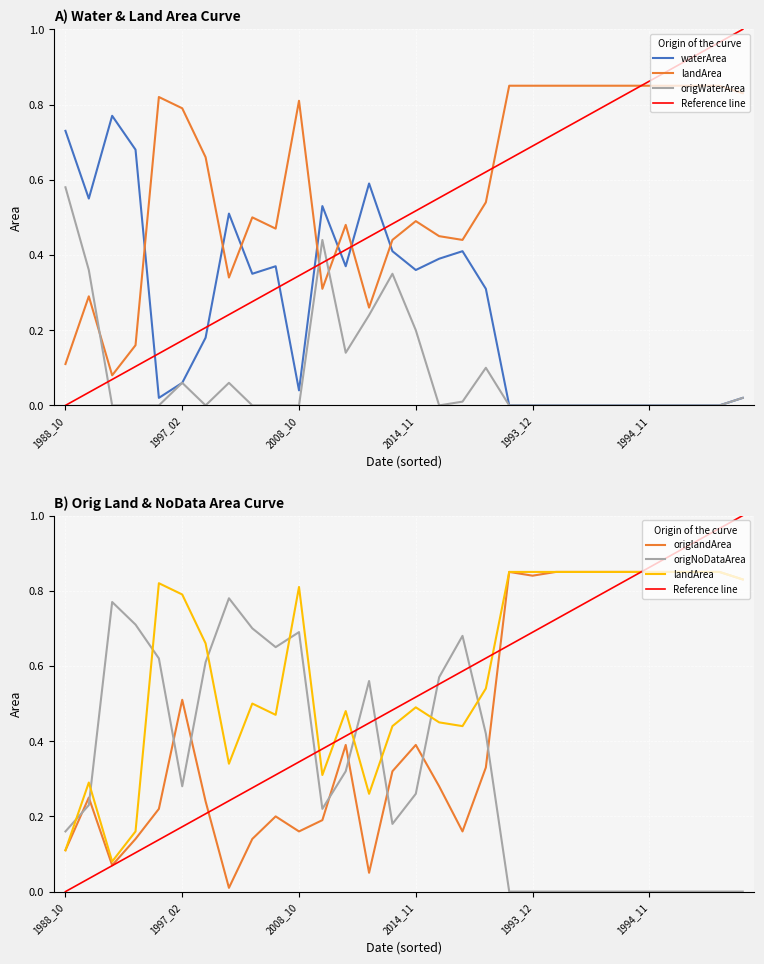

Reading right to left, extract all data points from this chart.

waterArea: 0.0	0.0	0.0	0.0	0.0	0.0	0.0	0.0	0.0	0.0	0.0	0.3	0.4	0.4	0.4	0.4	0.6	0.4	0.5	0.0	0.4	0.3	0.5	0.2	0.1	0.0	0.7	0.8	0.6	0.7
landArea: 0.8	0.8	0.8	0.8	0.8	0.8	0.8	0.8	0.8	0.8	0.8	0.5	0.4	0.5	0.5	0.4	0.3	0.5	0.3	0.8	0.5	0.5	0.3	0.7	0.8	0.8	0.2	0.1	0.3	0.1
origWaterArea: 0.0	0.0	0.0	0.0	0.0	0.0	0.0	0.0	0.0	0.0	0.0	0.1	0.0	0.0	0.2	0.3	0.2	0.1	0.4	0.0	0.0	0.0	0.1	0.0	0.1	0.0	0.0	0.0	0.4	0.6
origlandArea: 0.8	0.8	0.8	0.8	0.8	0.8	0.8	0.8	0.8	0.8	0.8	0.3	0.2	0.3	0.4	0.3	0.1	0.4	0.2	0.2	0.2	0.1	0.0	0.2	0.5	0.2	0.1	0.1	0.2	0.1
origNoDataArea: 0.0	0.0	0.0	0.0	0.0	0.0	0.0	0.0	0.0	0.0	0.0	0.4	0.7	0.6	0.3	0.2	0.6	0.3	0.2	0.7	0.7	0.7	0.8	0.6	0.3	0.6	0.7	0.8	0.2	0.2